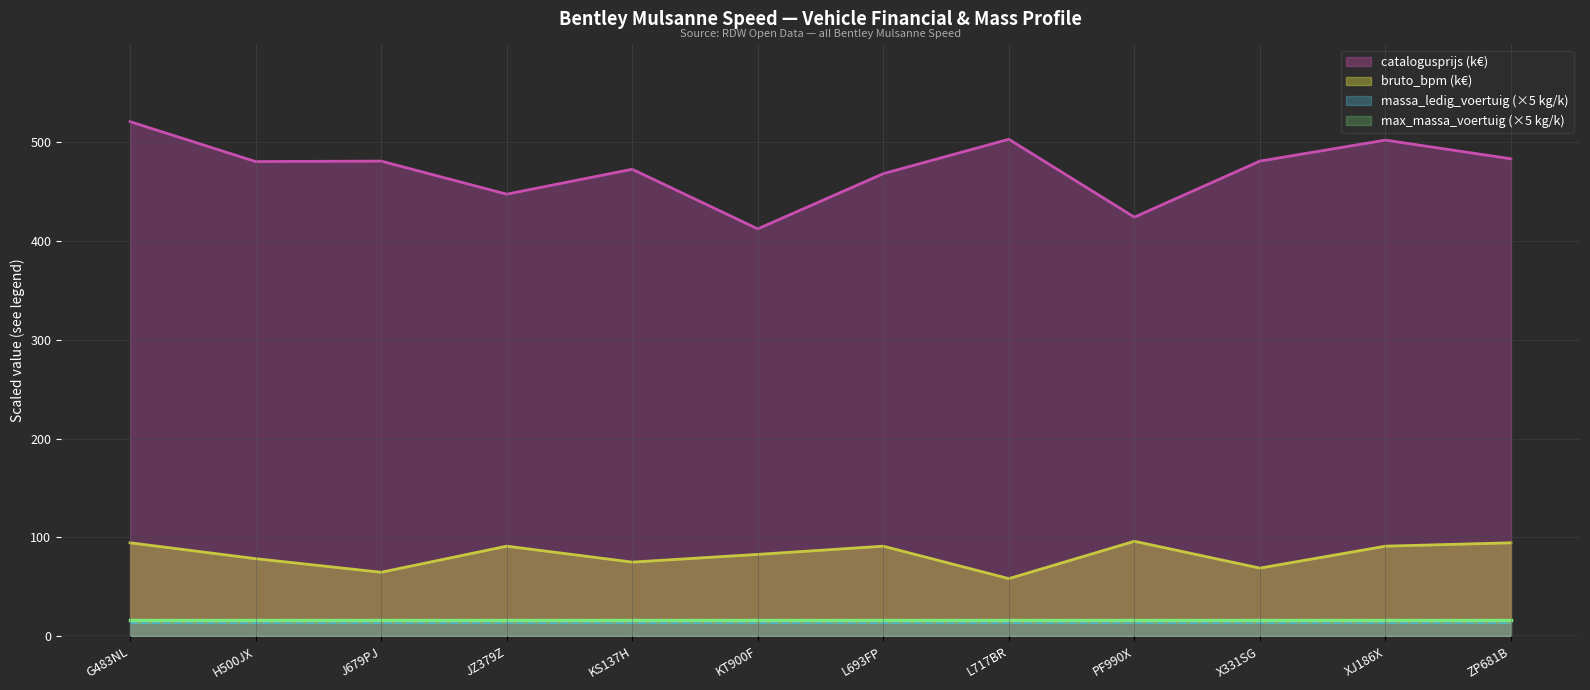

True or false: bruto_bpm has a value of 129.4 at KT900F.

False